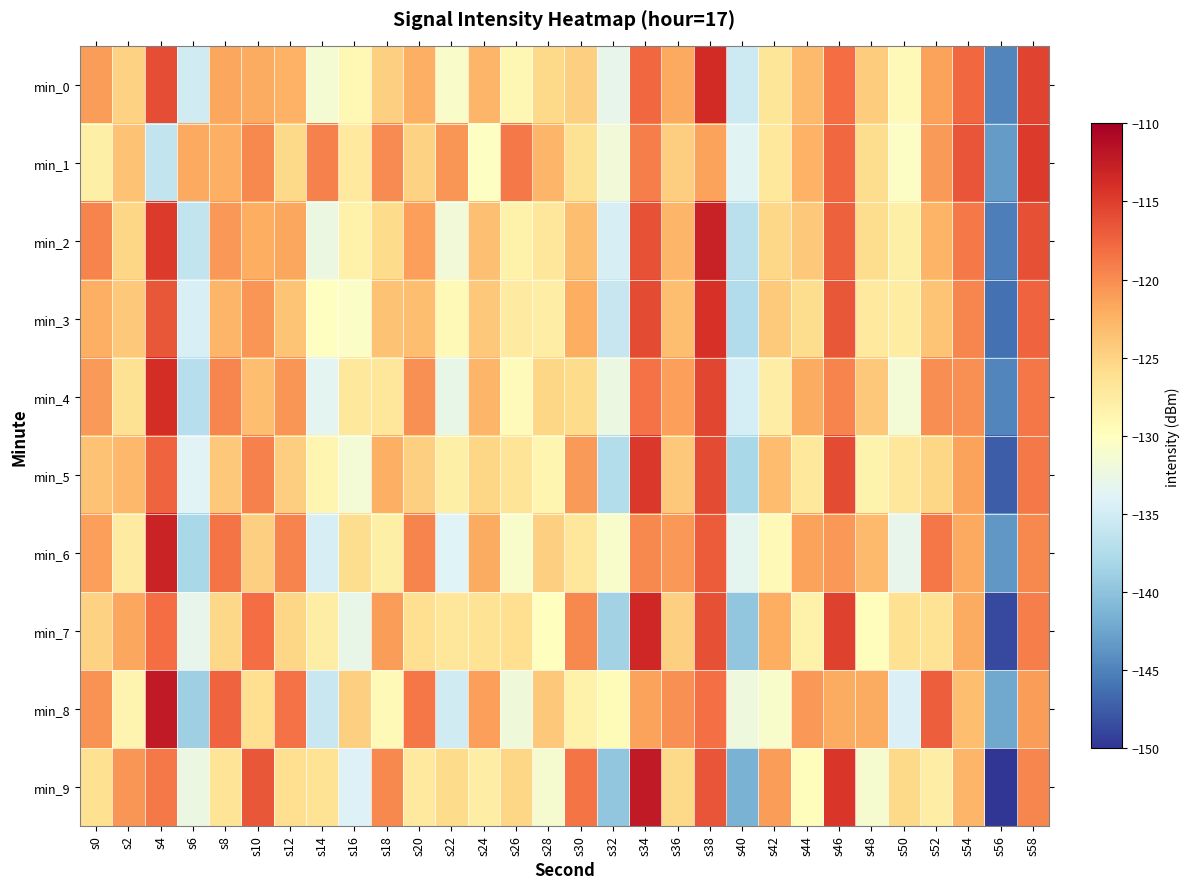

Rank the series by their maximum value, from lowest to highest.

min_1, min_5, min_3, min_4, min_0, min_7, min_6, min_2, min_8, min_9